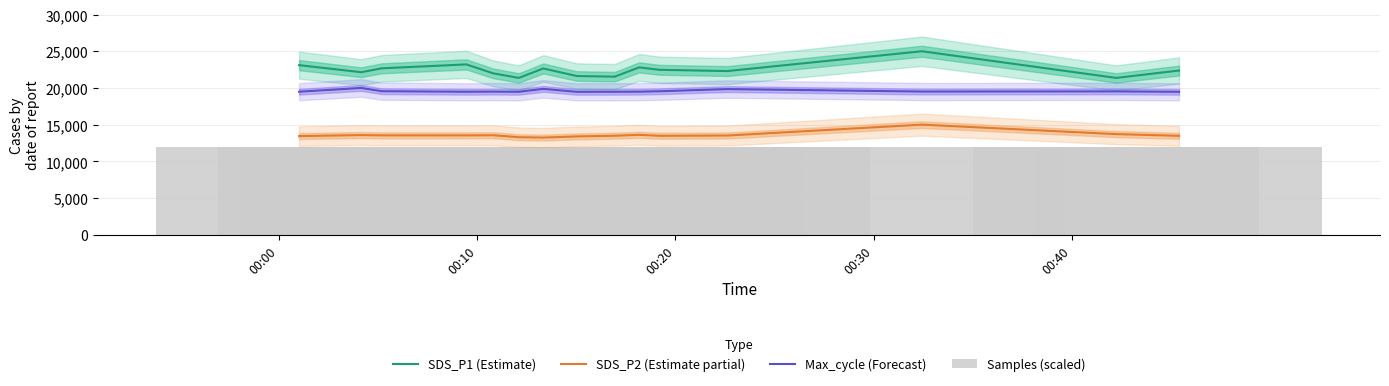

What is the minimum value for SDS_P2 (Estimate partial)?

13237.8